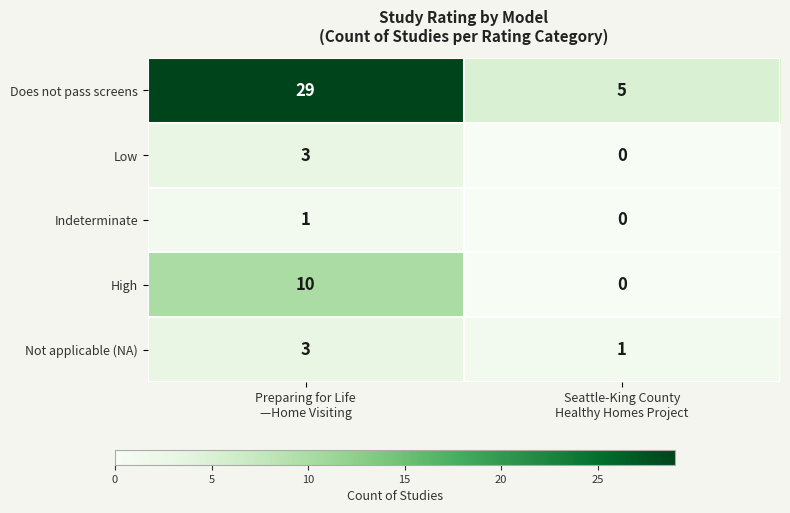

Reading left to right, what are all the values shown in this chart?

Does not pass screens: 29	5
Low: 3	0
Indeterminate: 1	0
High: 10	0
Not applicable (NA): 3	1